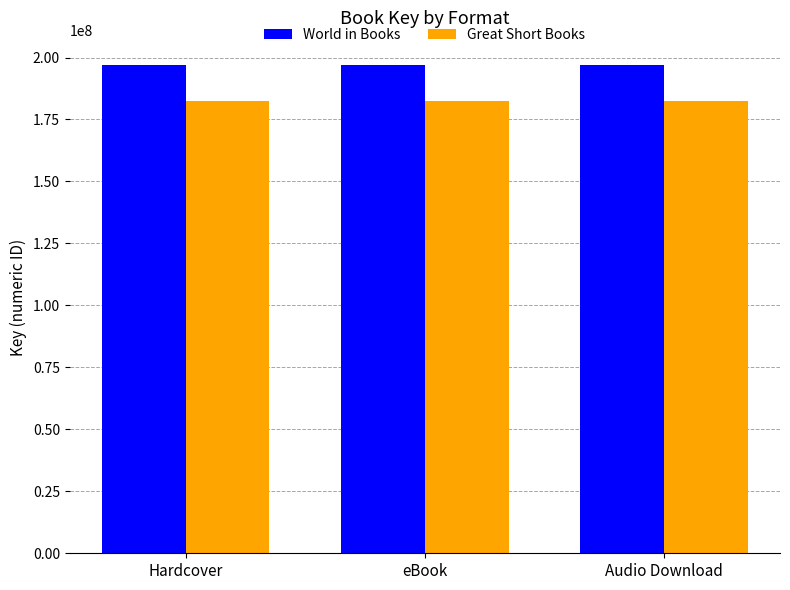

Is the value of World in Books at Hardcover greater than the value of Great Short Books at eBook?

Yes